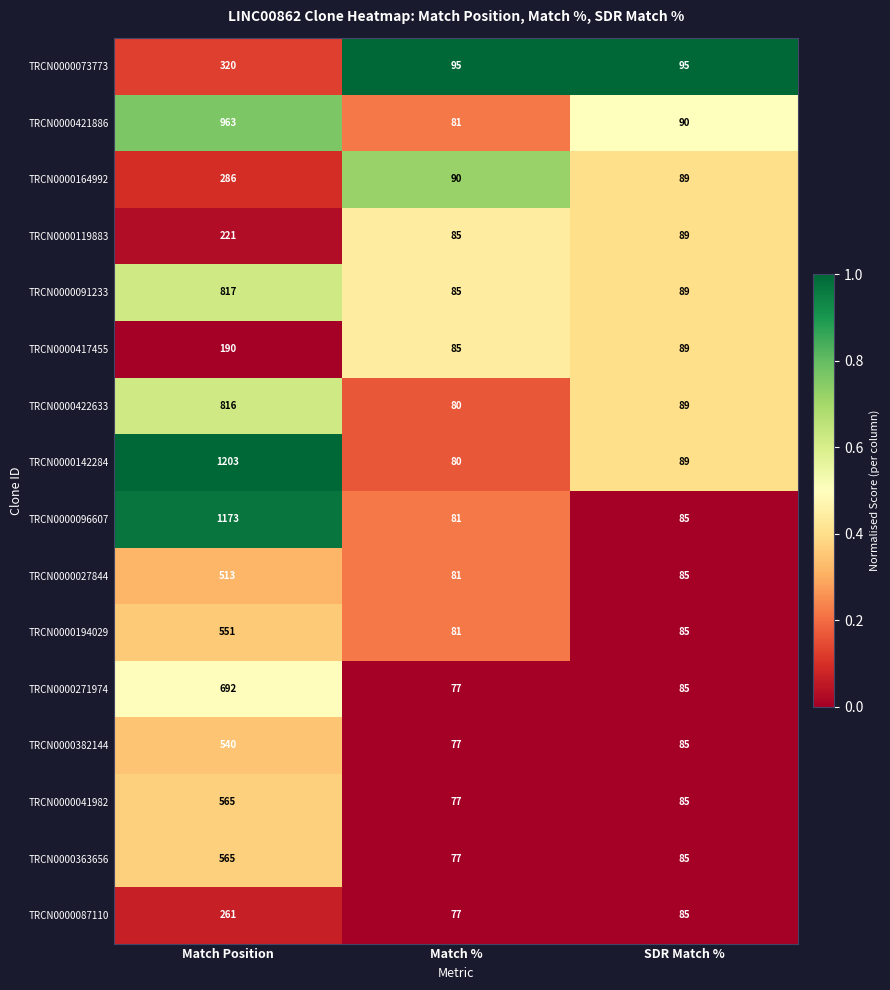

What is the difference between the highest and lowest values at Match Position?

1013